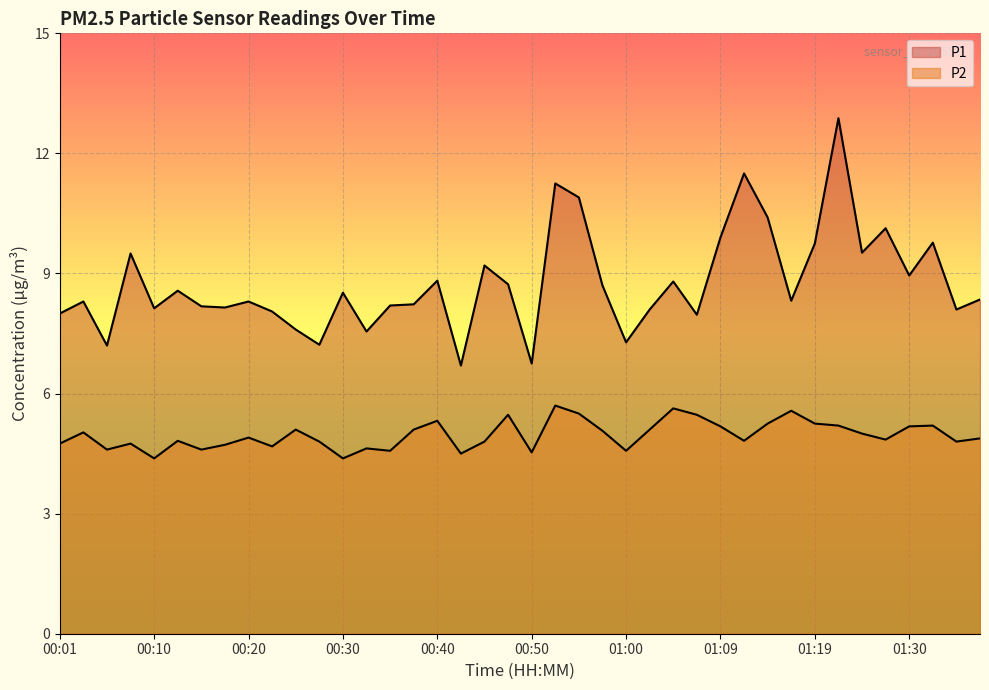

Is it true that P2 equals 8.1 at 01:14?

False